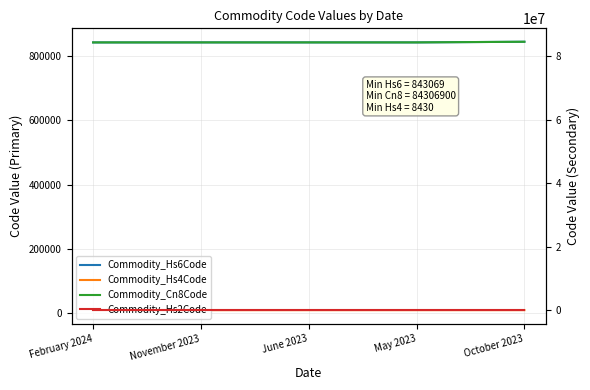

What is the label of the 3rd point from the right?

June 2023